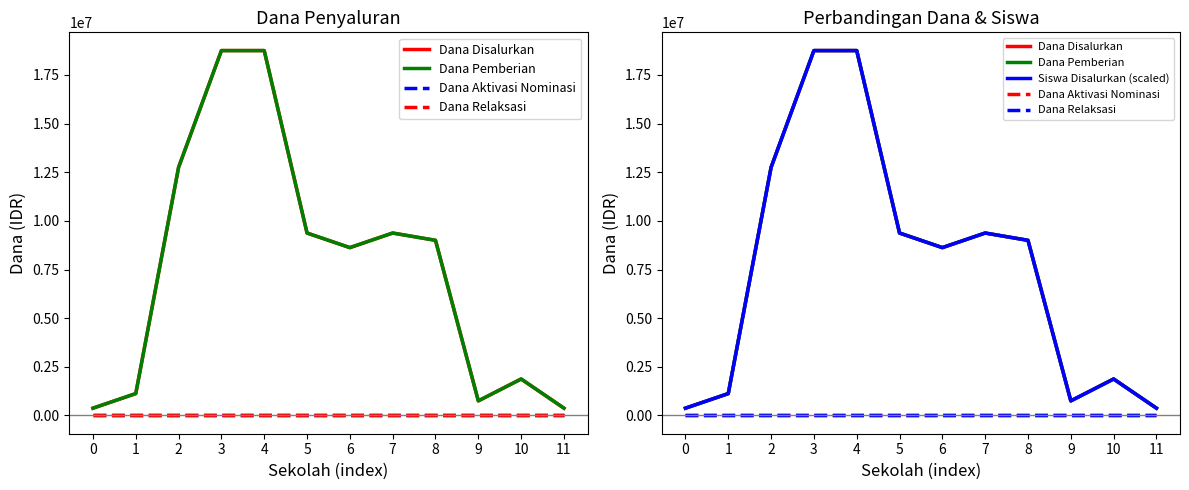

What is the difference between the highest and lowest values at 4?

18750000